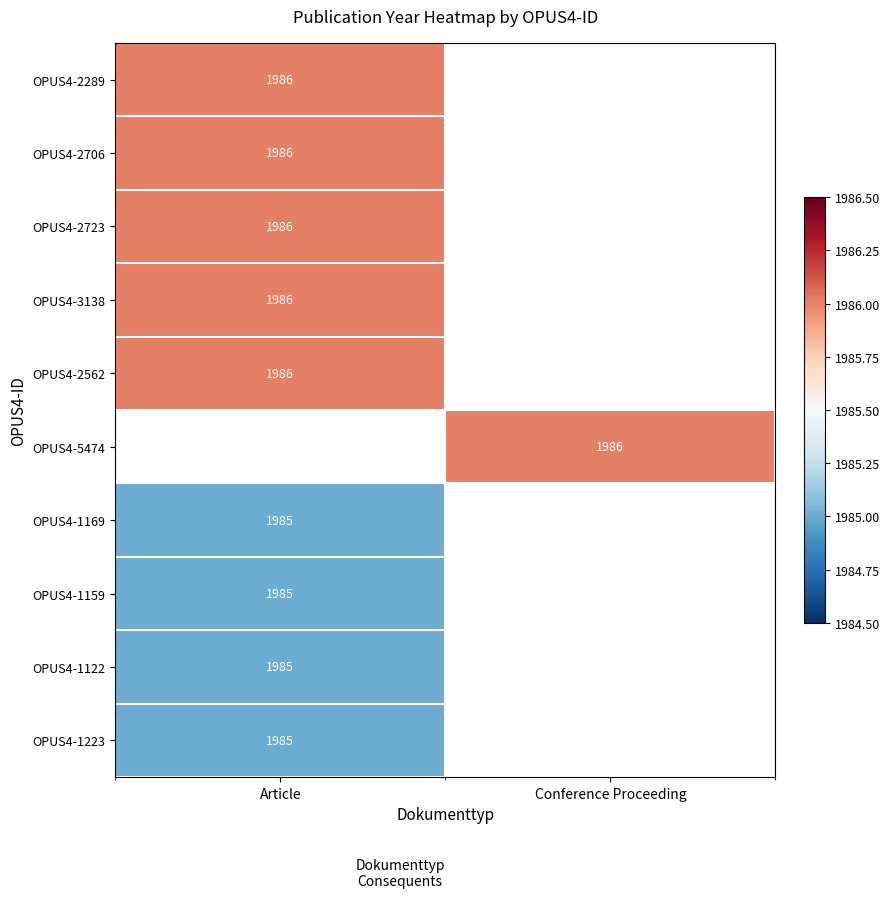

Is it true that OPUS4-2562 equals 3543 at Article?

False